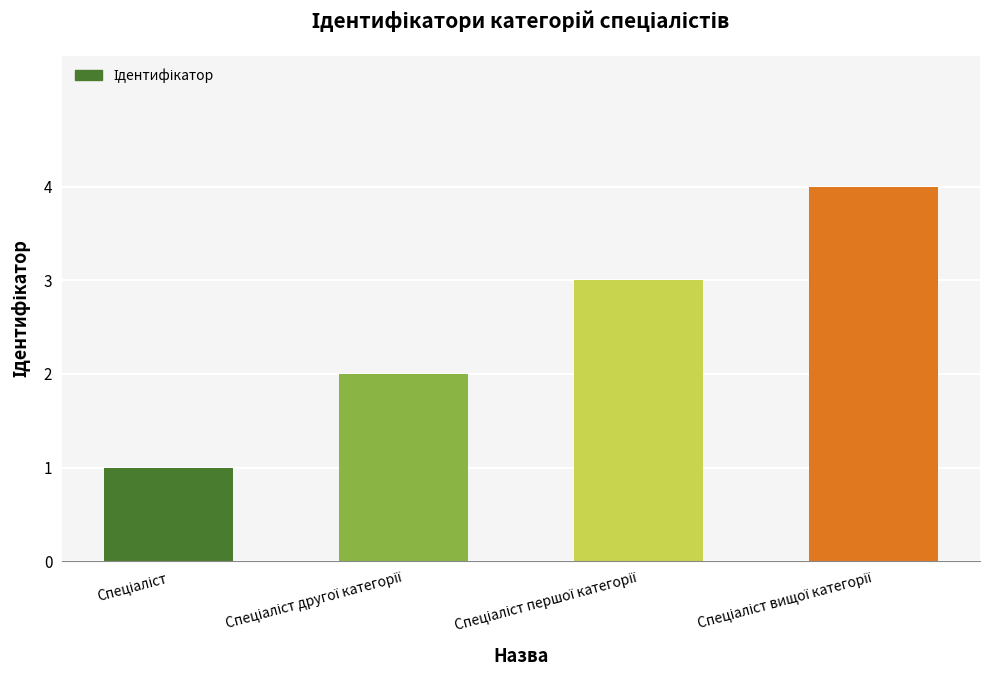

Reading right to left, extract all data points from this chart.

4	3	2	1